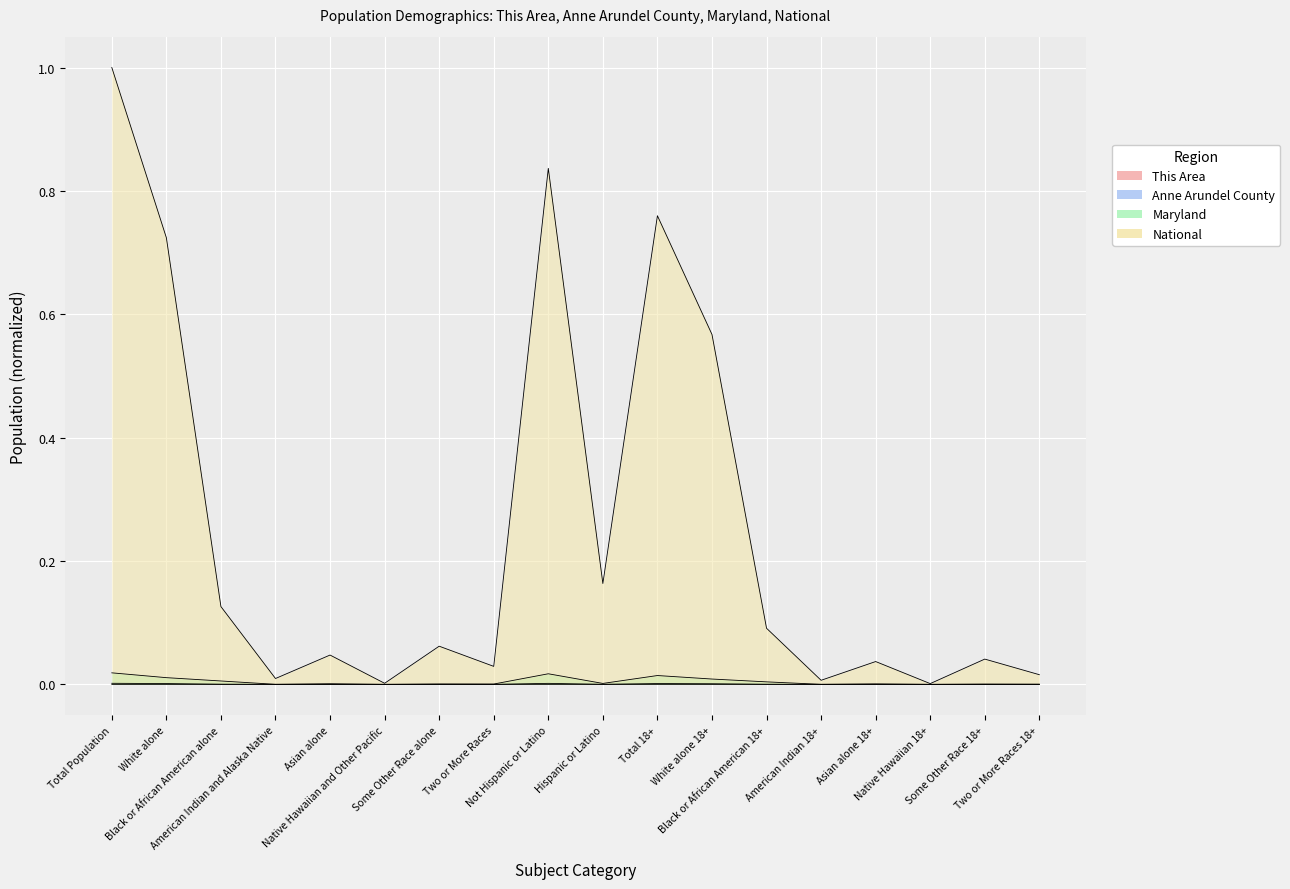

What position from the right is Asian alone 18+?

4